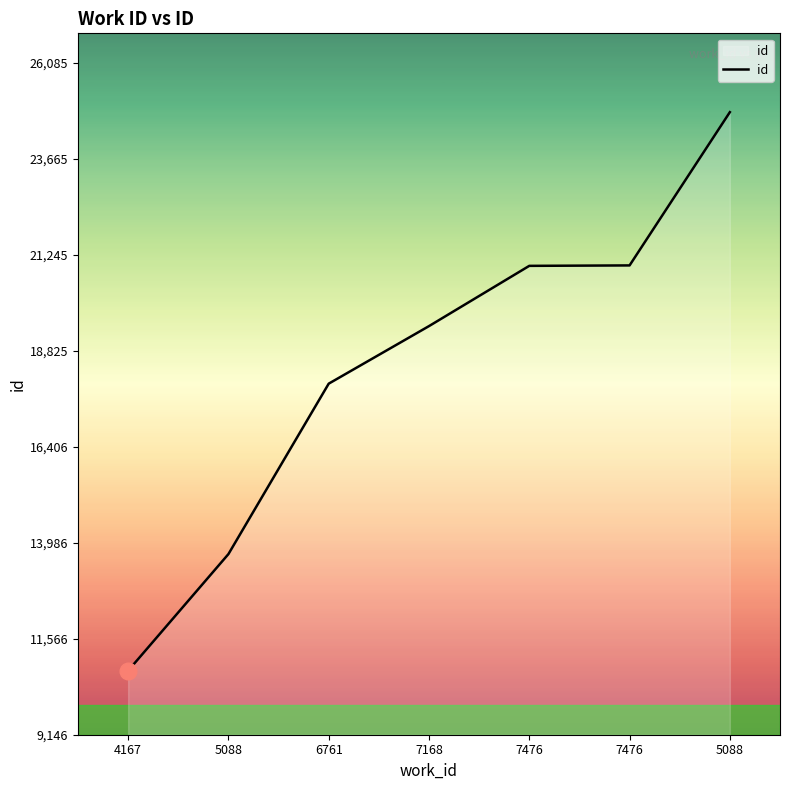

List the labels in order of value, smallest first.

4167, 5088, 6761, 7168, 7476, 7476, 5088